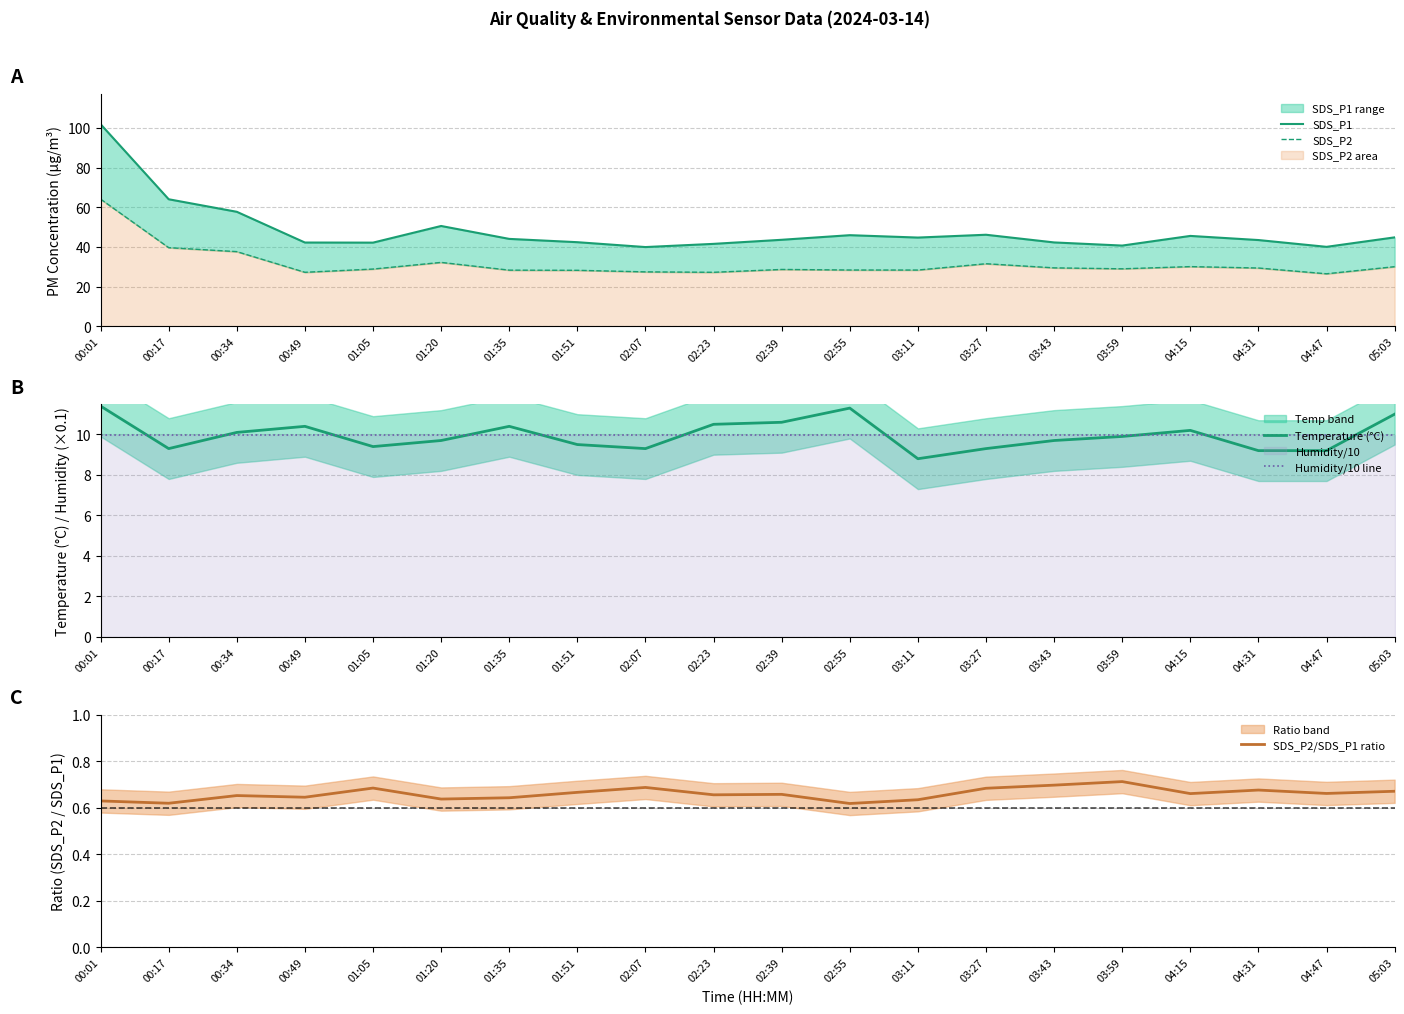

What is the difference between the highest and lowest values at 01:05?

41.5